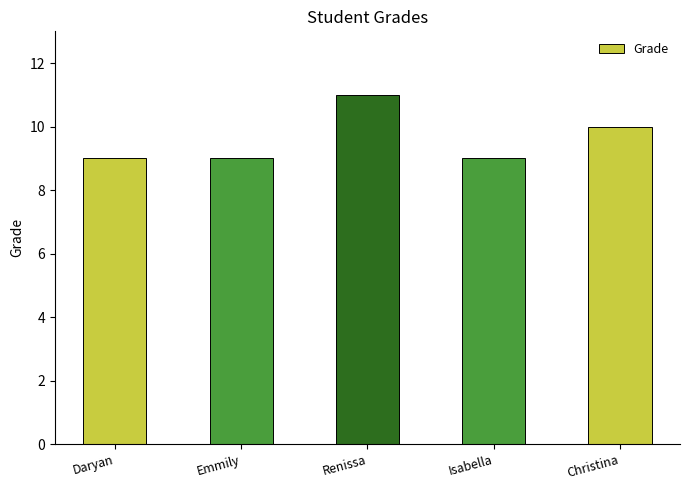

Reading right to left, list all the values displayed in this chart.

10	9	11	9	9